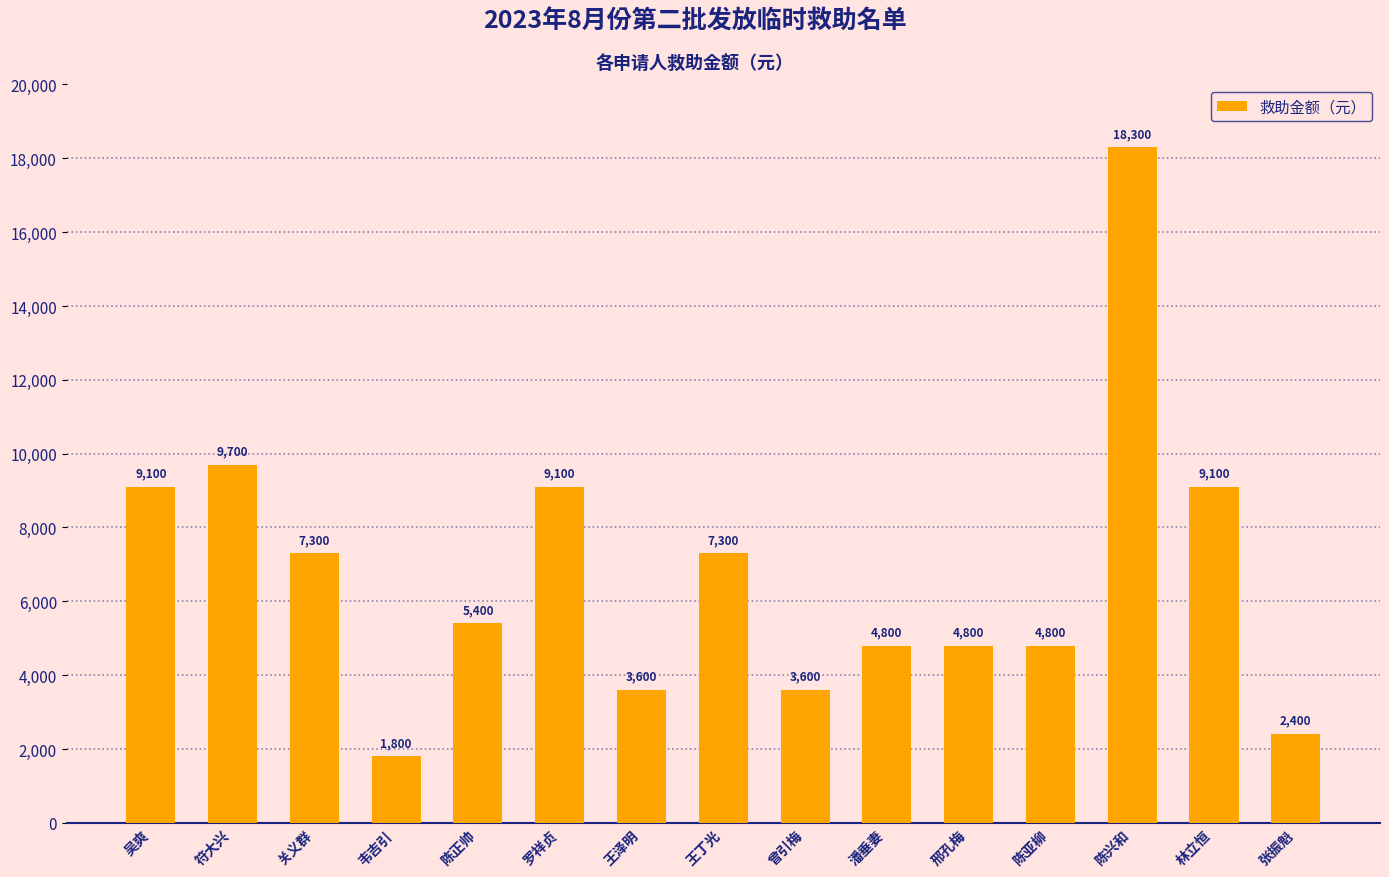

Count the number of data series in this chart.

1